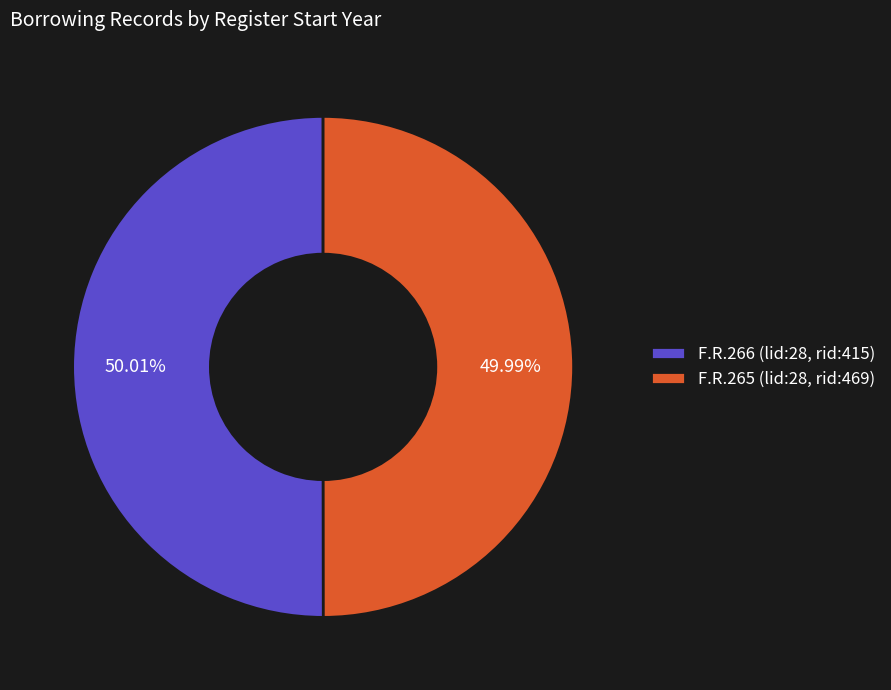

Approximately how many times larger is the value at F.R.266 (lid:28, rid:415) compared to F.R.265 (lid:28, rid:469)?

1.0